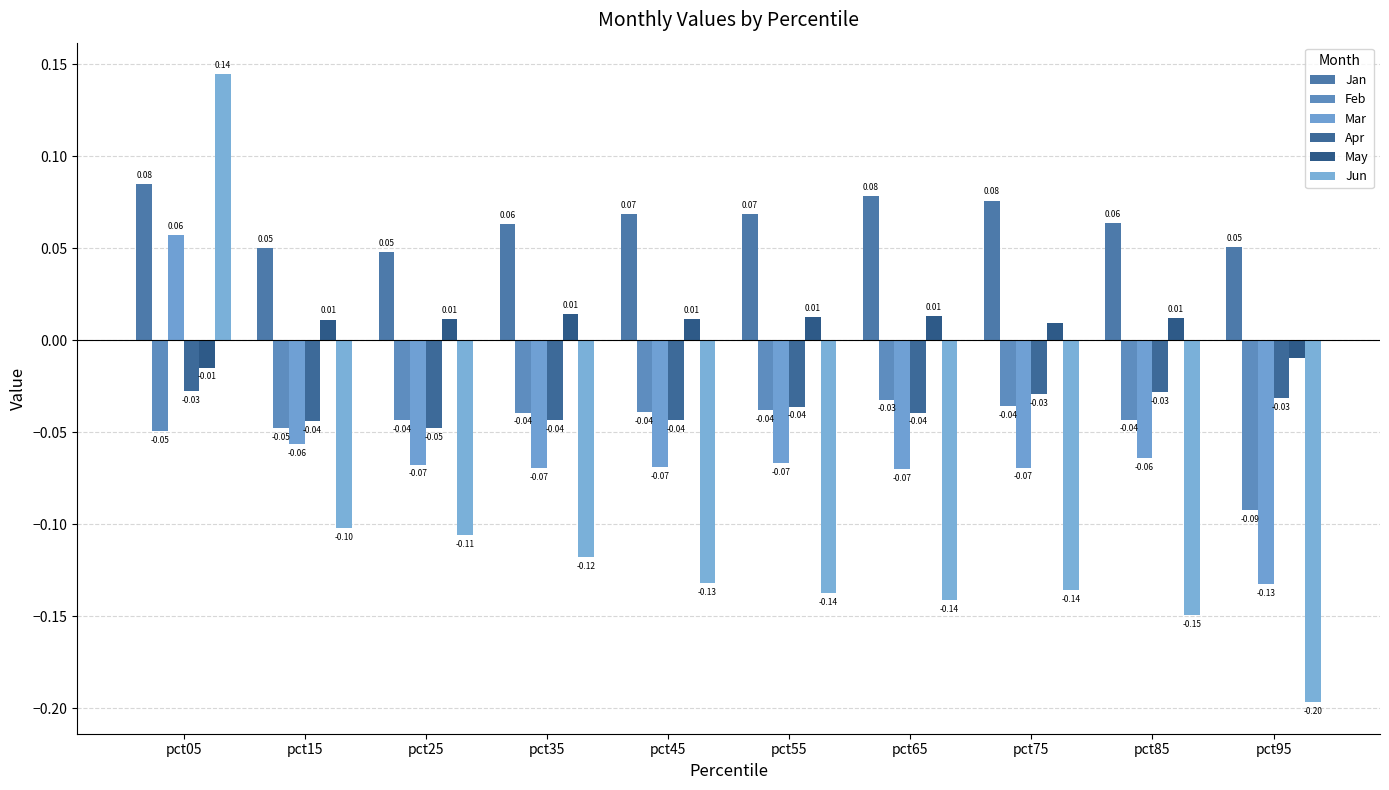

Are the bars horizontal?

No